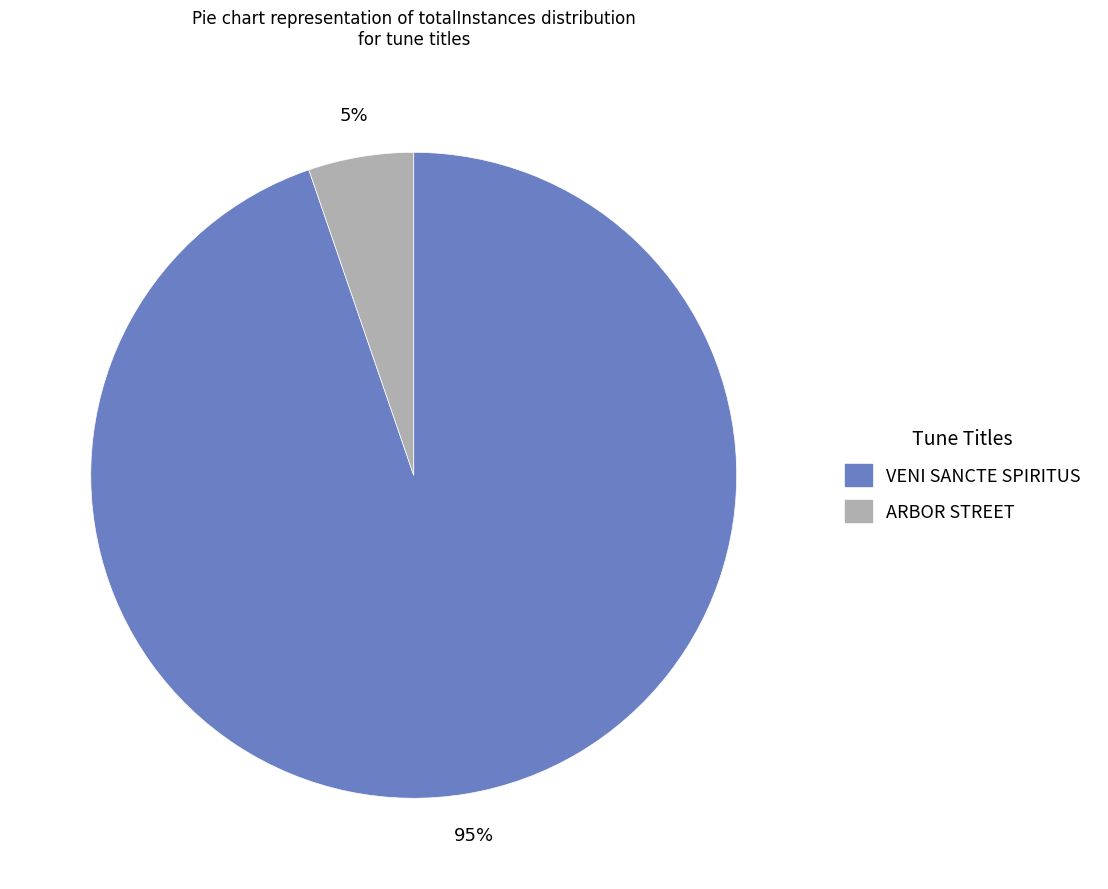

How many slices are in this pie chart?

2